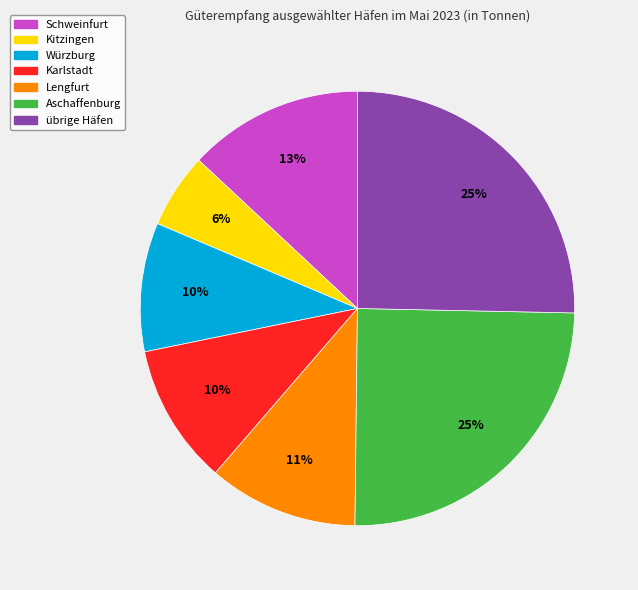

To the nearest percent, what is the difference between the Lengfurt and Karlstadt slice percentages?

1%